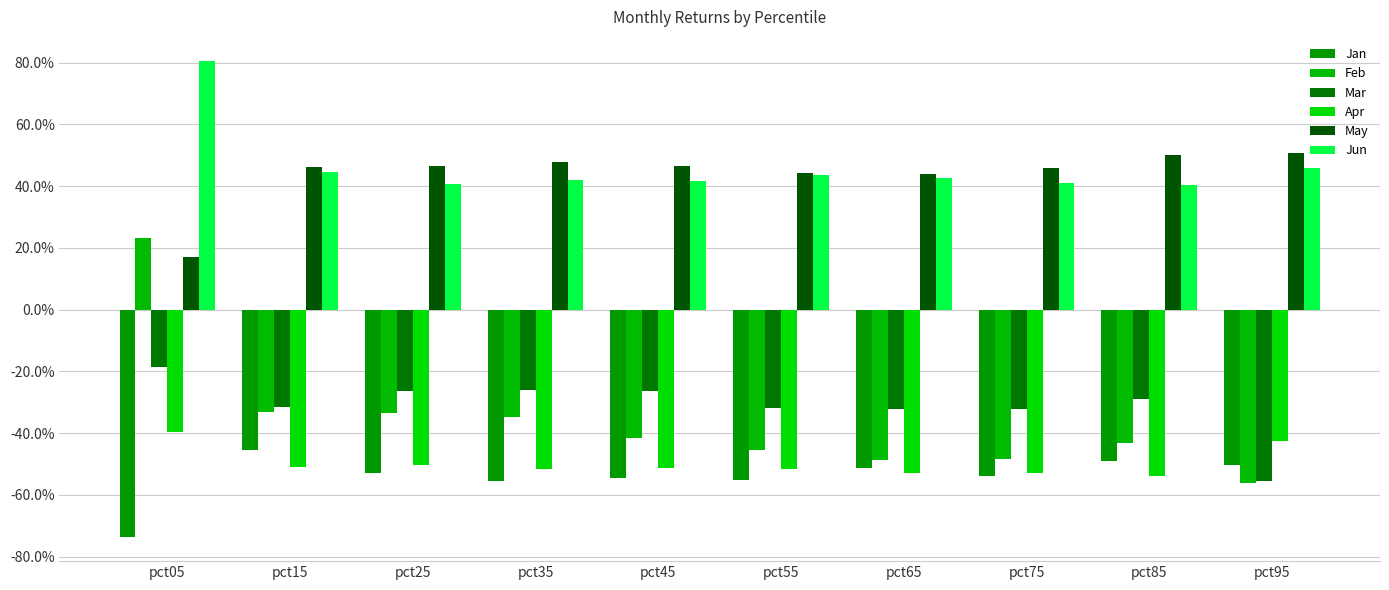

At which label is May closest to 0?

pct05